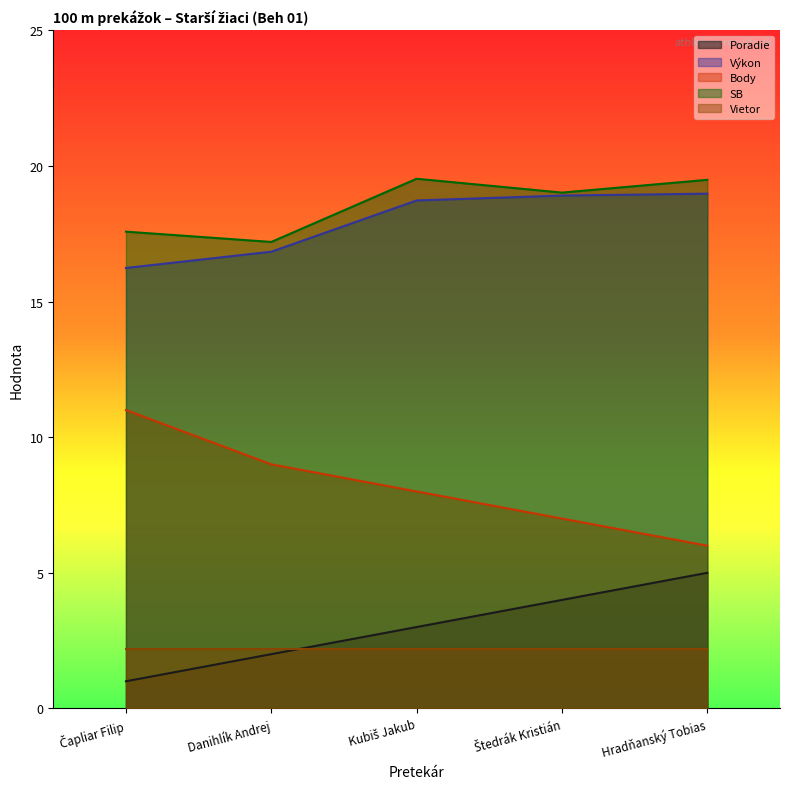

True or false: Body and Vietor intersect in this chart.

False